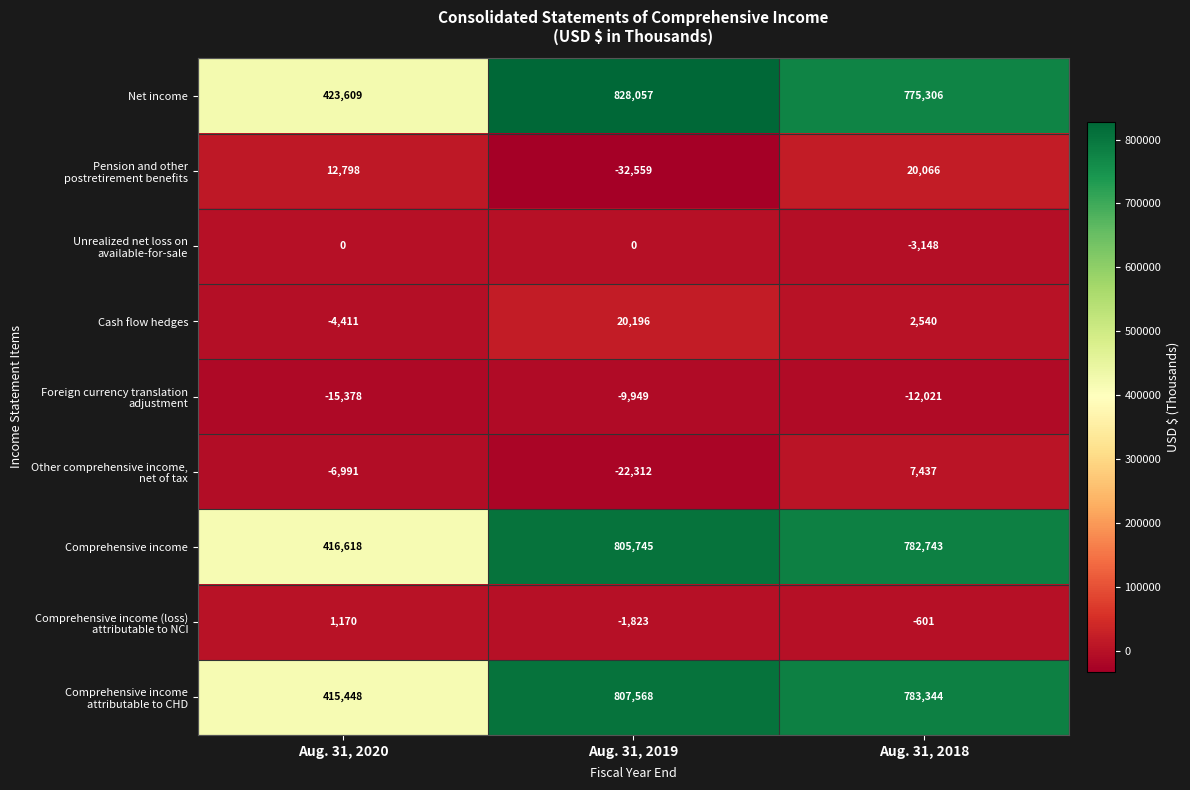

Which series has the widest spread of values?

Net income